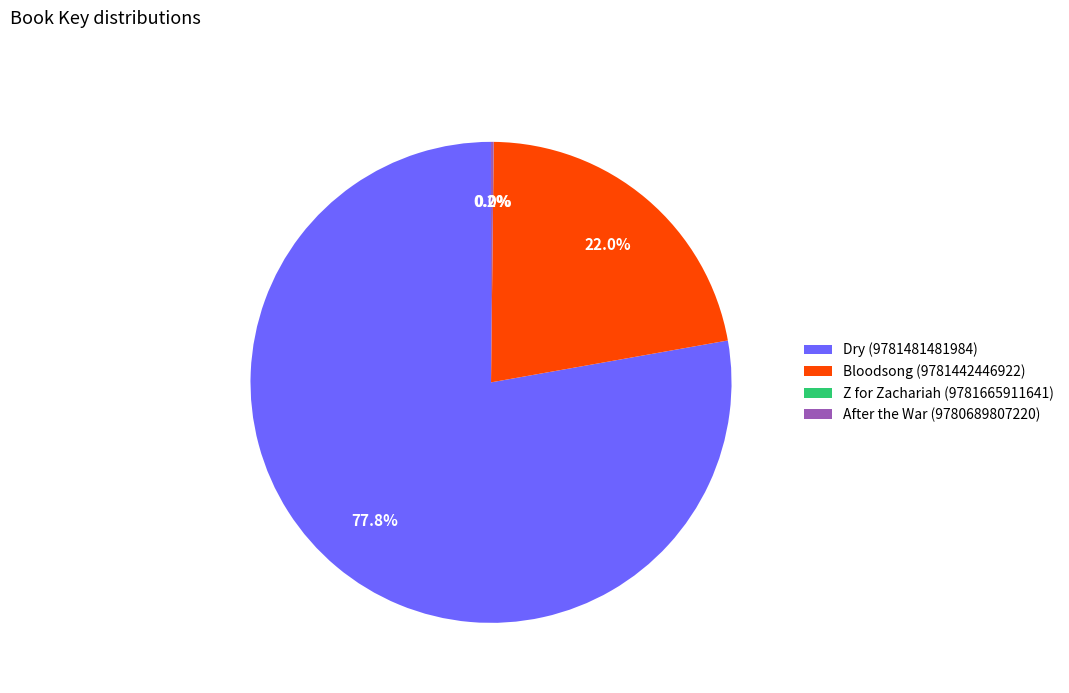

Which category has the biggest portion of the pie?

Dry (9781481481984)